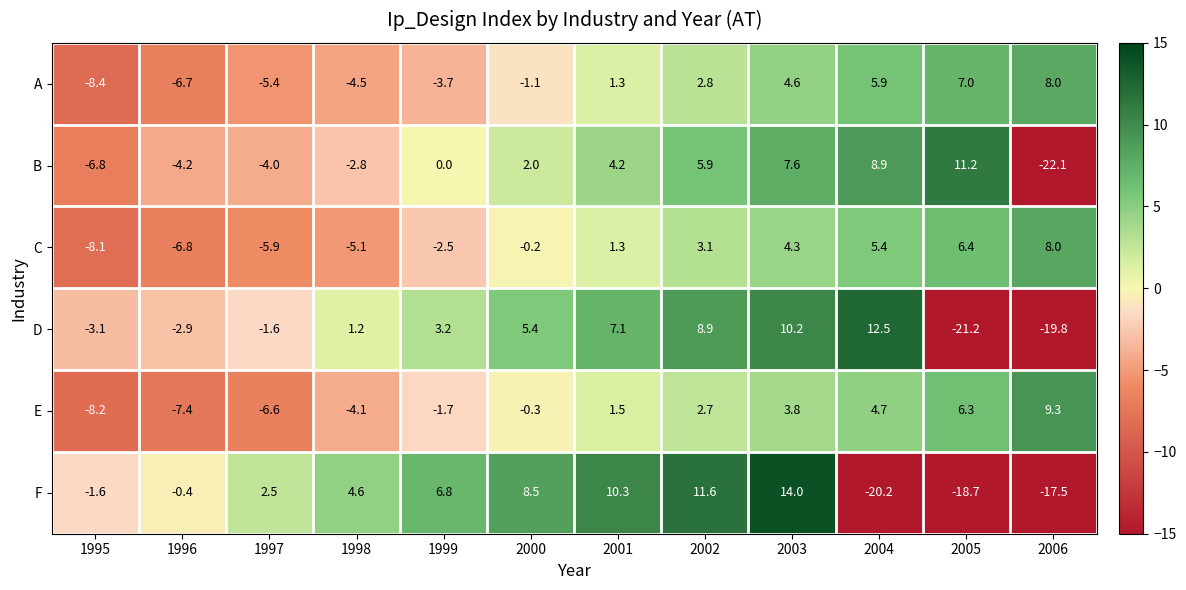

At which category is the sum across all series the highest?

2003